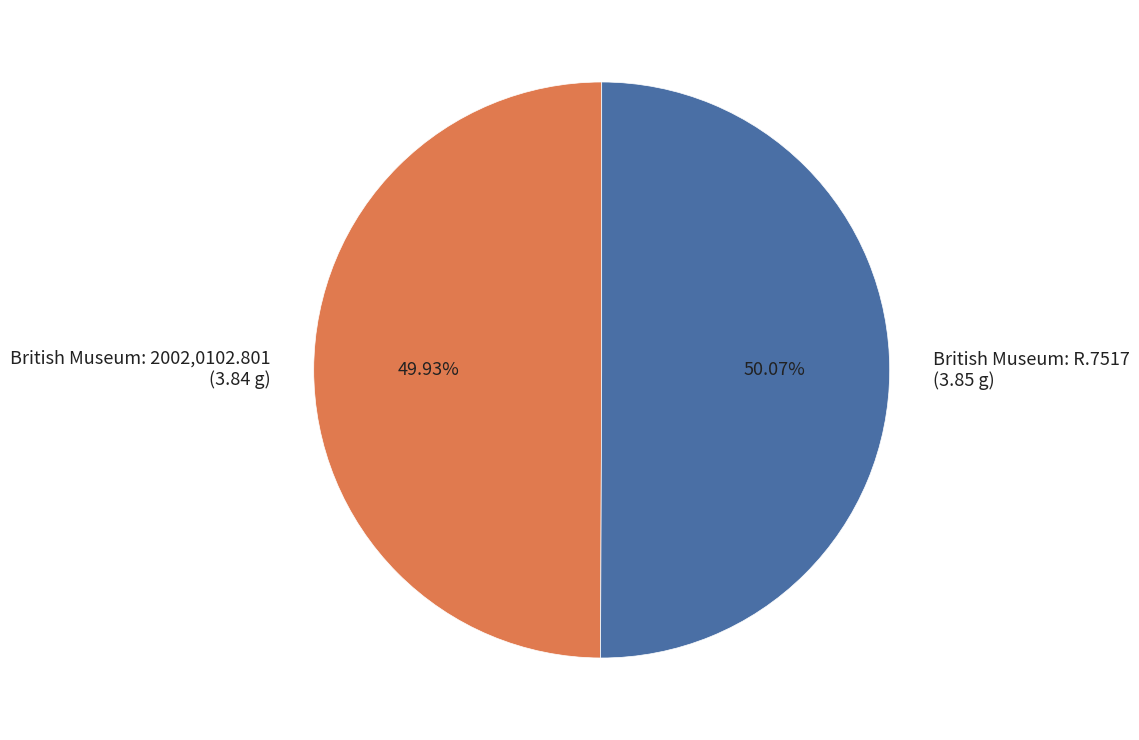

How many slices are in this pie chart?

2